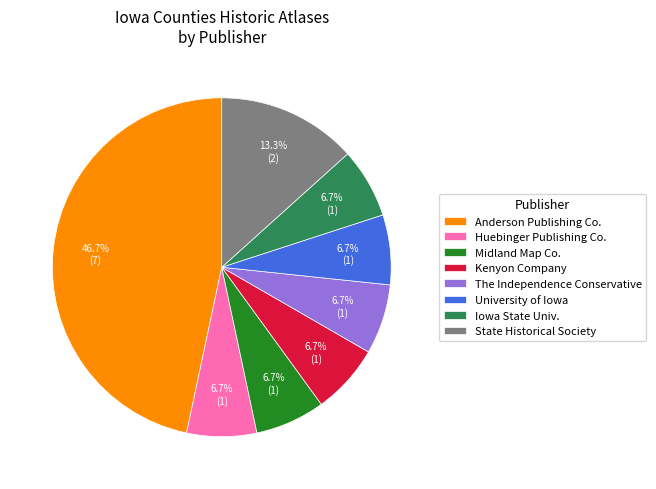

Combined, do Iowa State Univ. and State Historical Society account for over 50%?

No